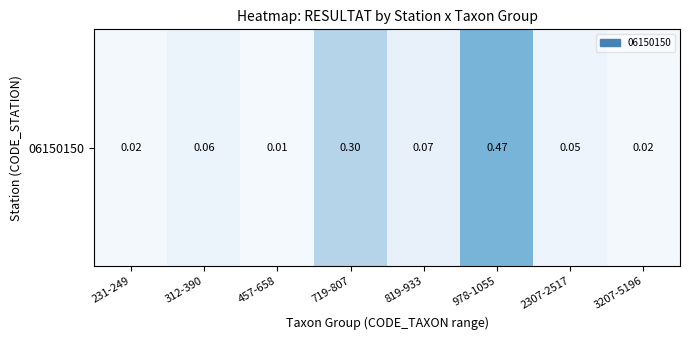

The value at 719-807 is 0.3. True or false?

True